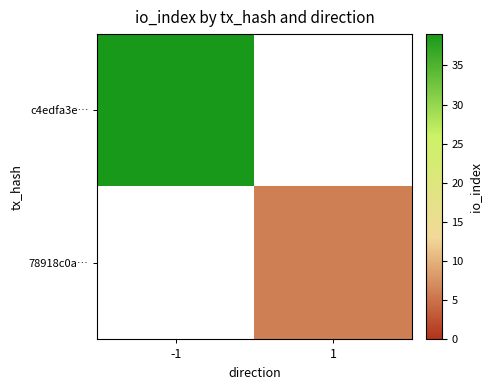

Is the value of c4edfa3e… at -1 greater than the value of 78918c0a… at -1?

No